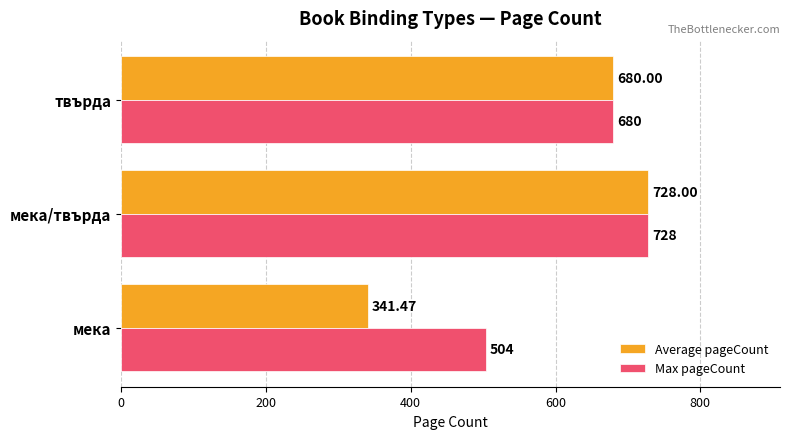

At how many categories does at least one series exceed 570?

2